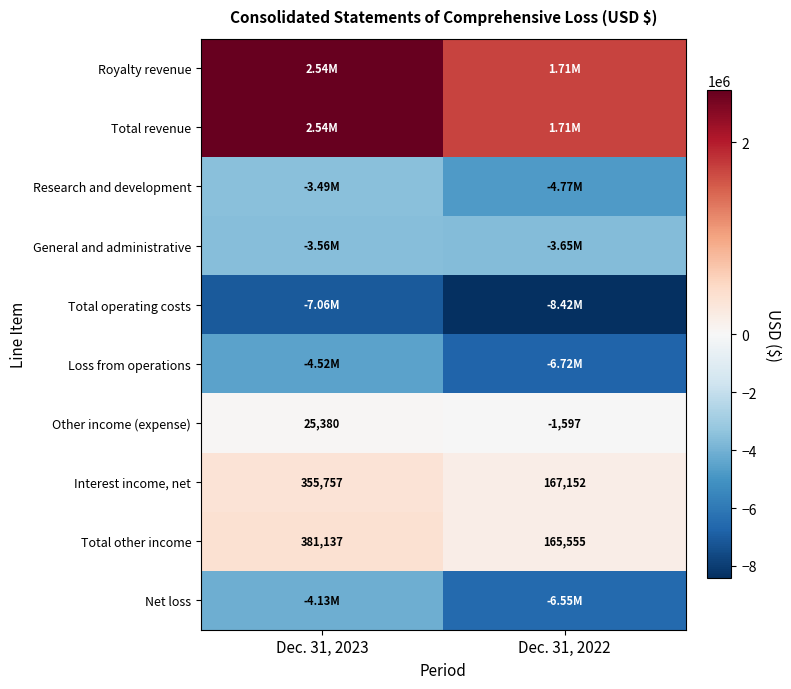

How many categories are shown in the chart?

2